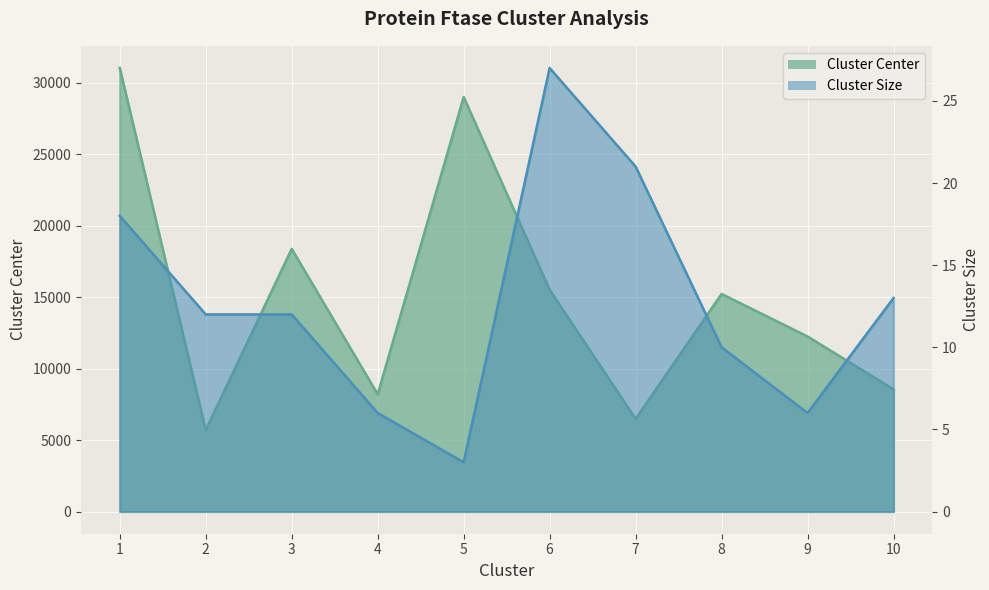

What is the highest value of the Cluster Center series?

31014